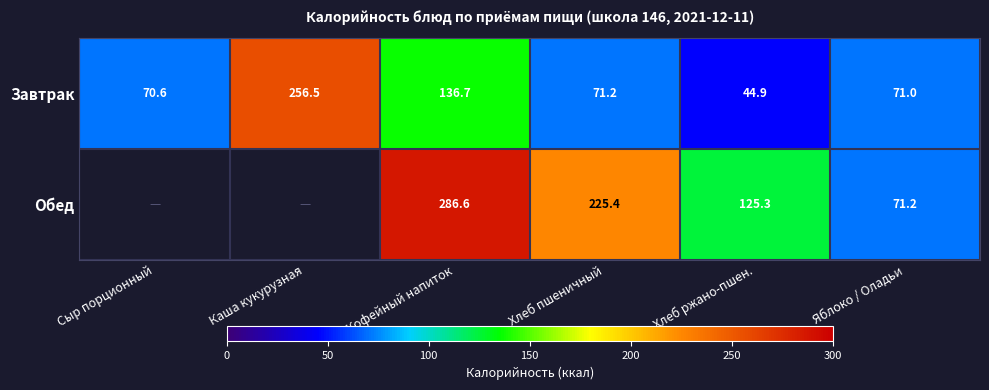

Rank the categories by Завтрак value from lowest to highest.

Хлеб ржано-пшен., Сыр порционный, Яблоко / Оладьи, Хлеб пшеничный, Кофейный напиток, Каша кукурузная